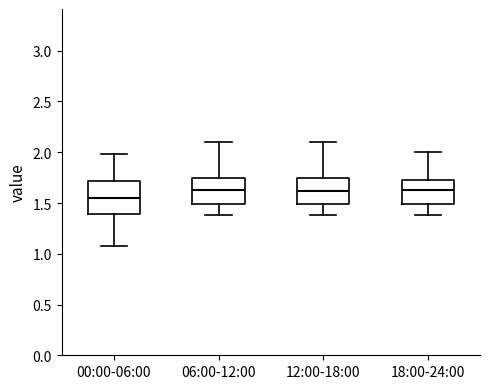

Which box is the tallest, from its lower edge to its upper edge?

00:00-06:00